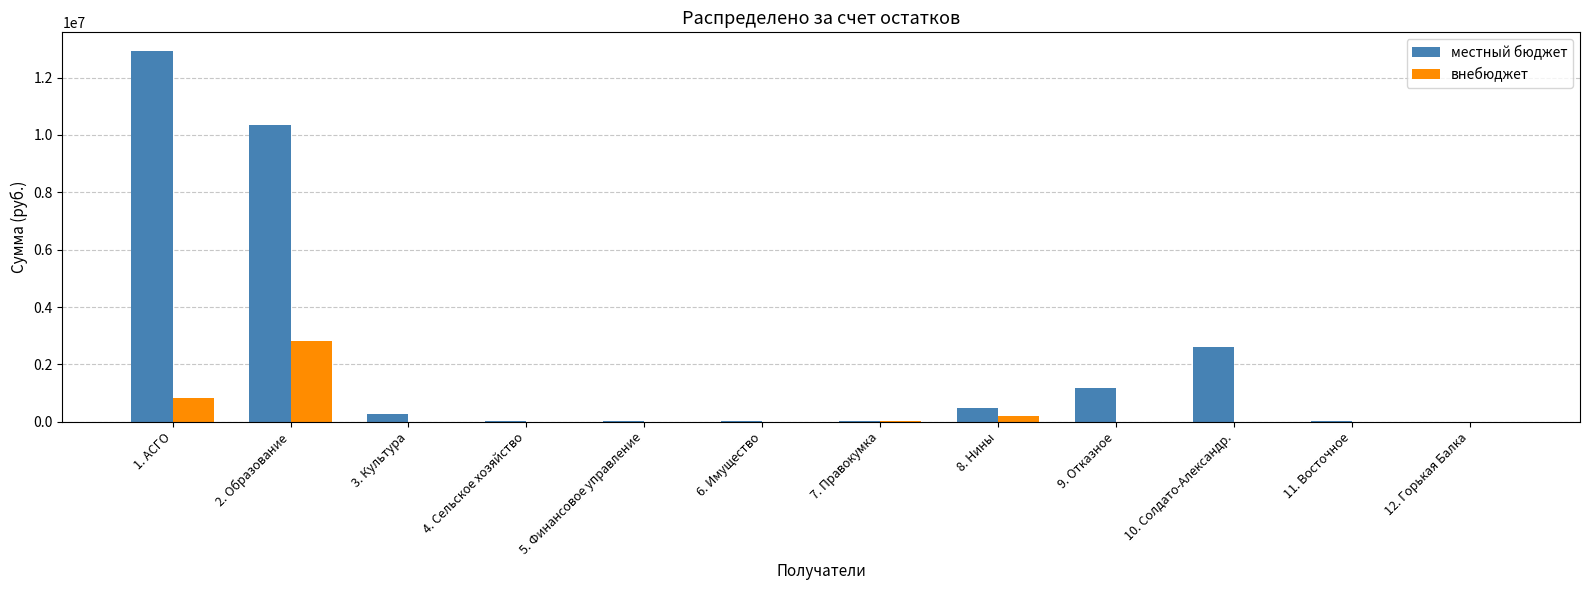

Which label corresponds to the largest value in the chart?

1. АСГО